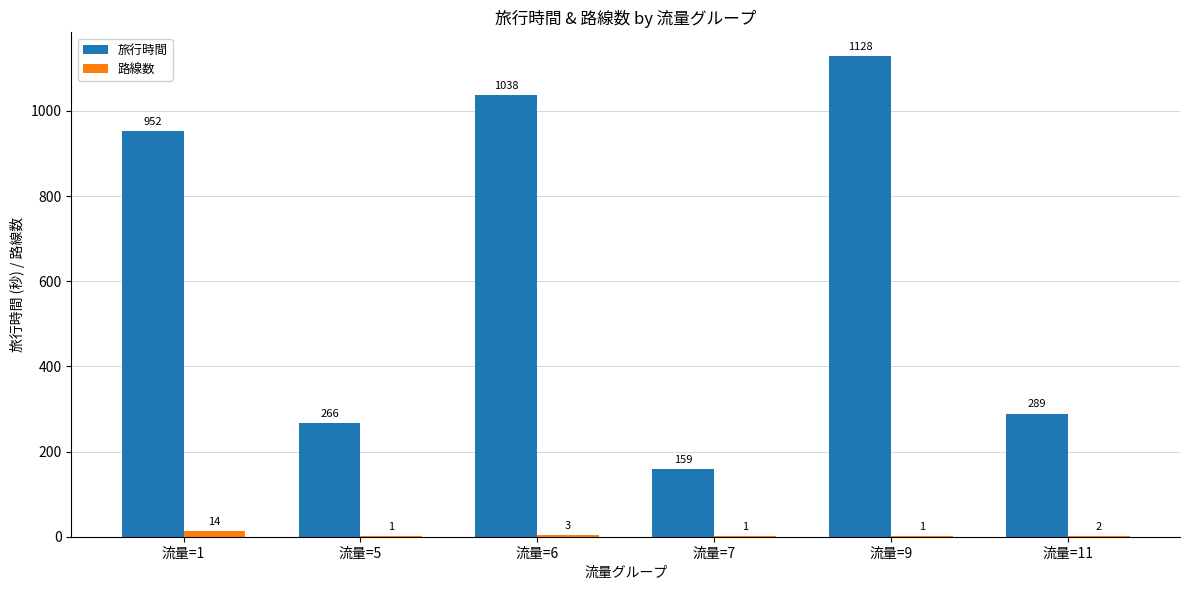

Which series changed the most between 流量=1 and 流量=5?

旅行時間